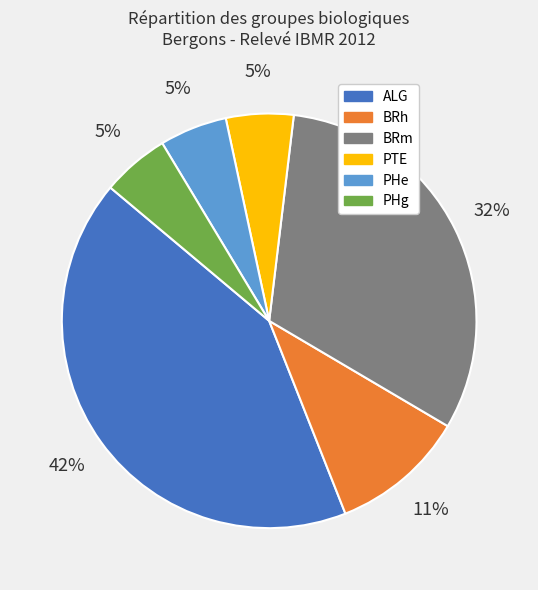

To the nearest percent, what is the difference between the largest and smallest slice percentages?

37%